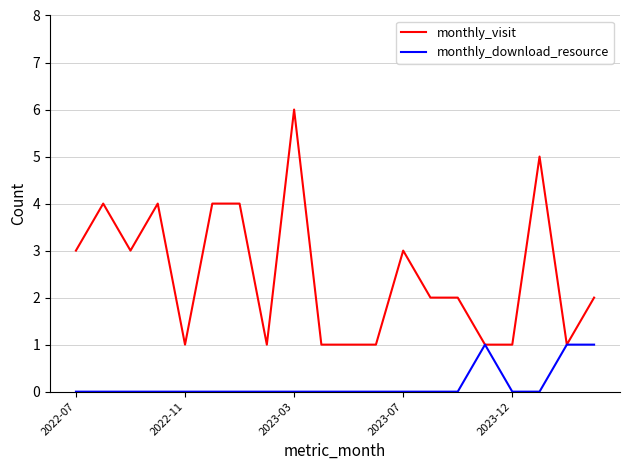

List the series in order of their overall mean, highest first.

monthly_visit, monthly_download_resource